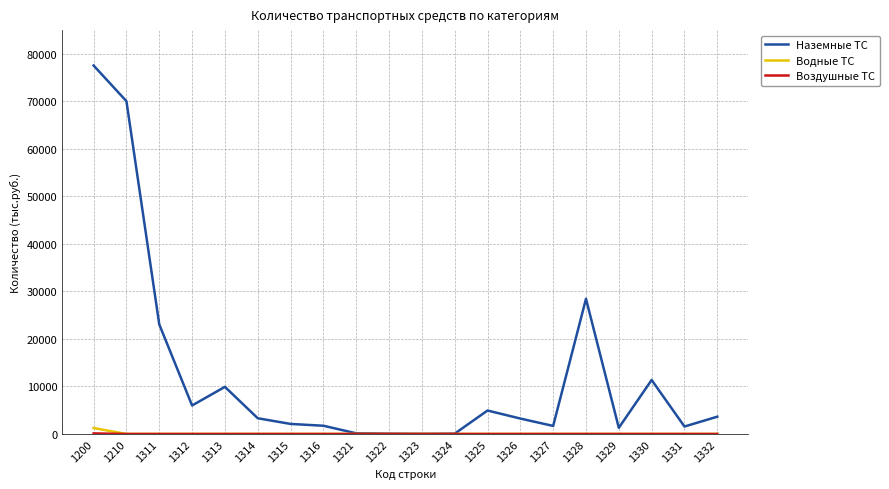

How many series are shown in this chart?

3